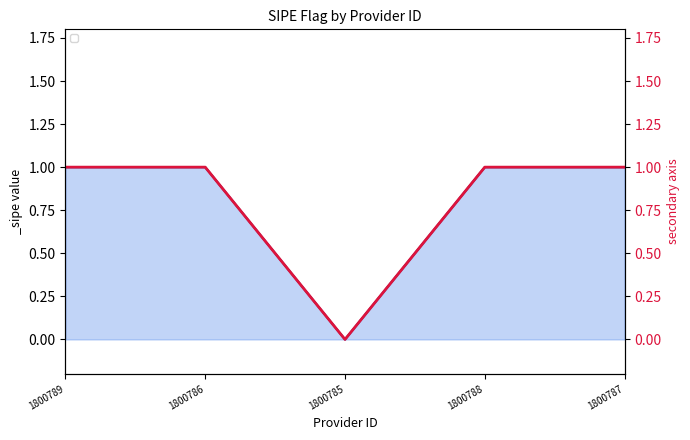

Reading left to right, list all the values displayed in this chart.

1800789=1	1800786=1	1800785=0	1800788=1	1800787=1